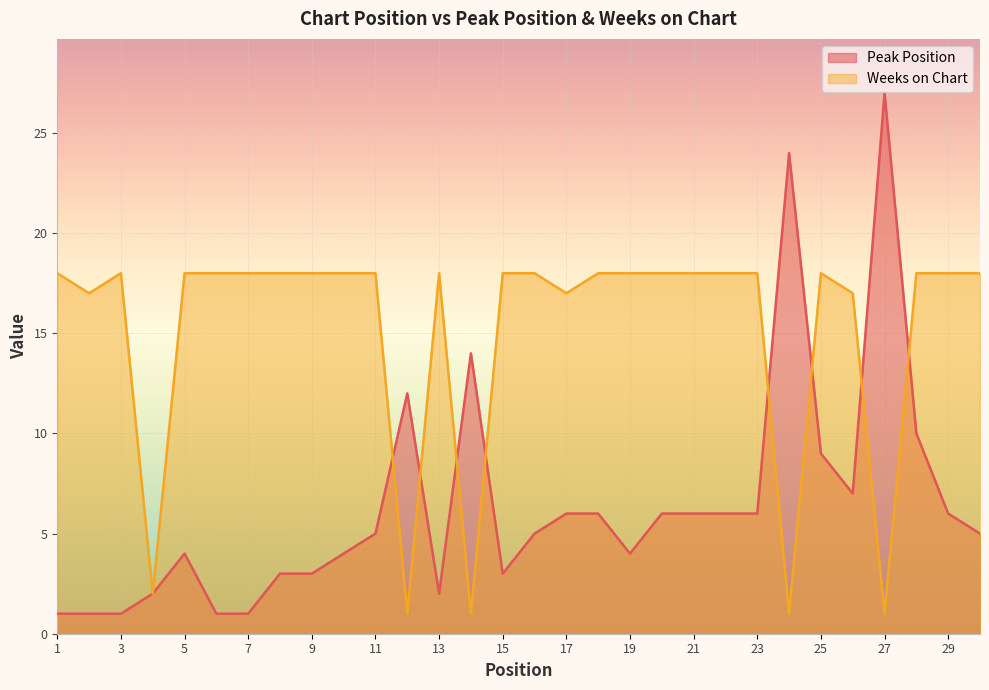

What is the value of the Peak Position point at the 13th from the left?

2